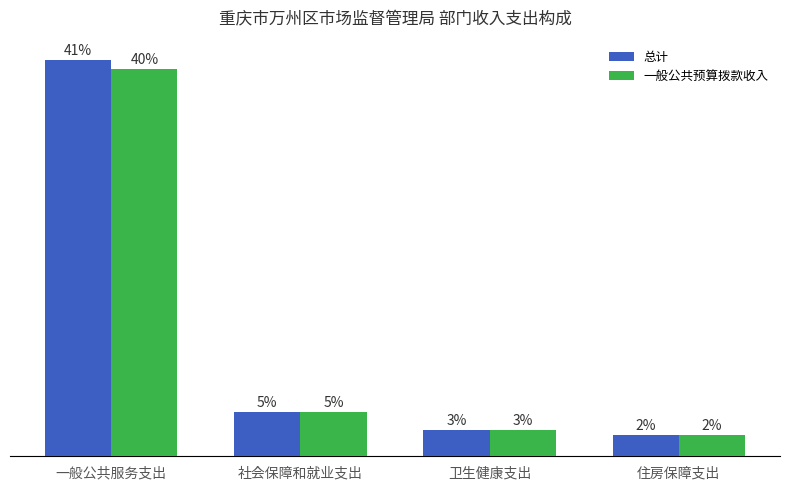

What are all the series names shown in the legend?

总计, 一般公共预算拨款收入